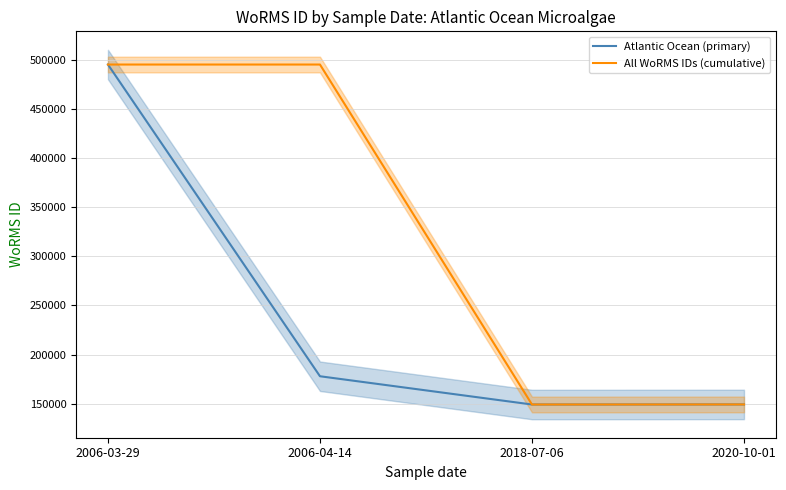

True or false: All WoRMS IDs (cumulative) and Atlantic Ocean (primary) cross at least once.

False